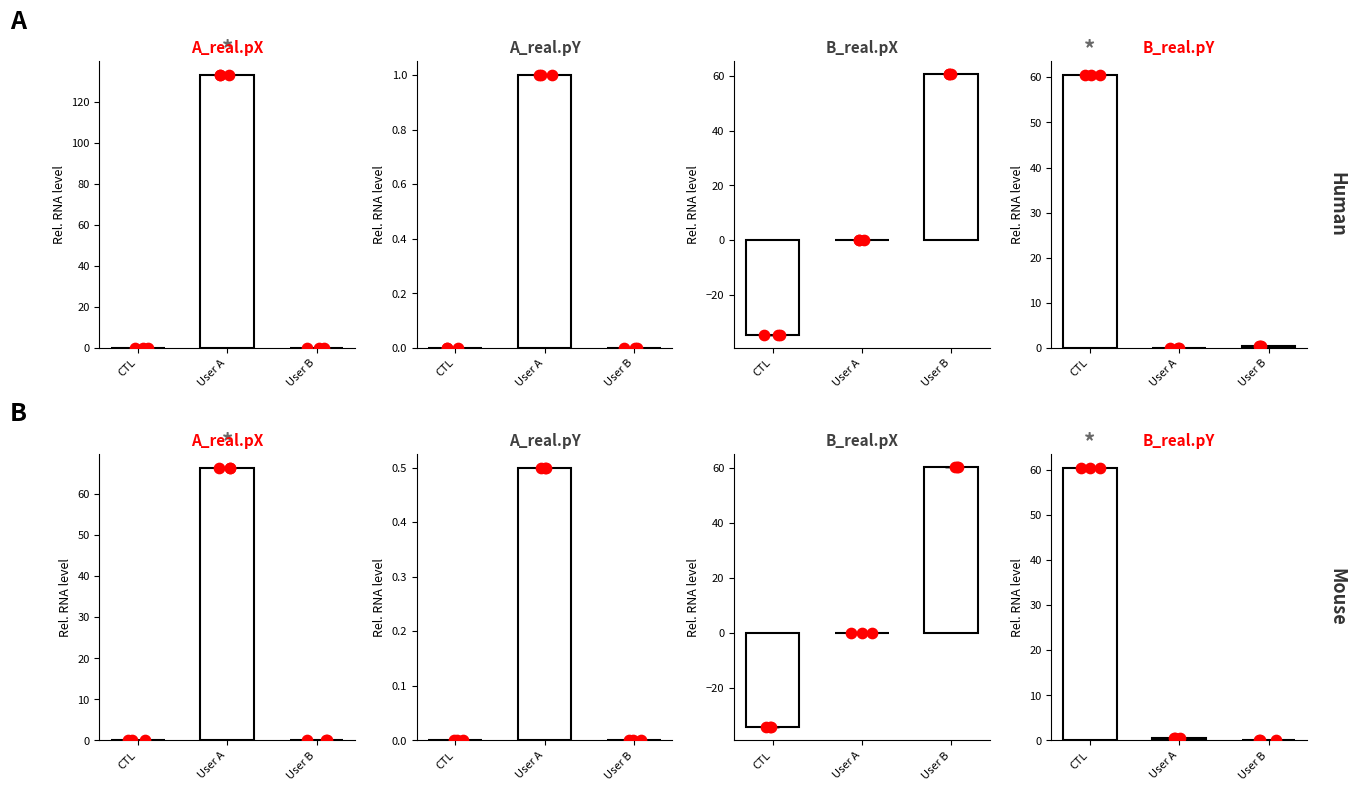

What are all the series names shown in the legend?

CTL, User A, User B